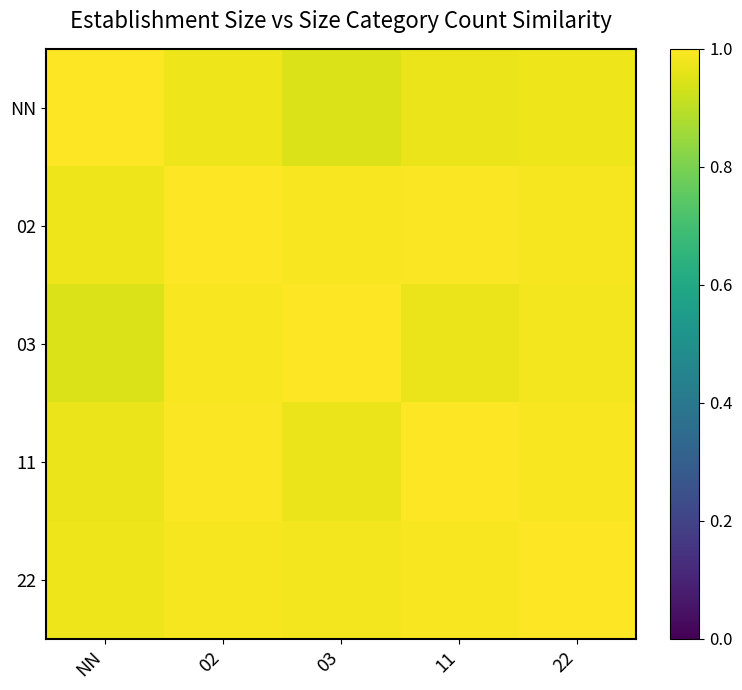

At which category does the chart reach its minimum across all series?

03